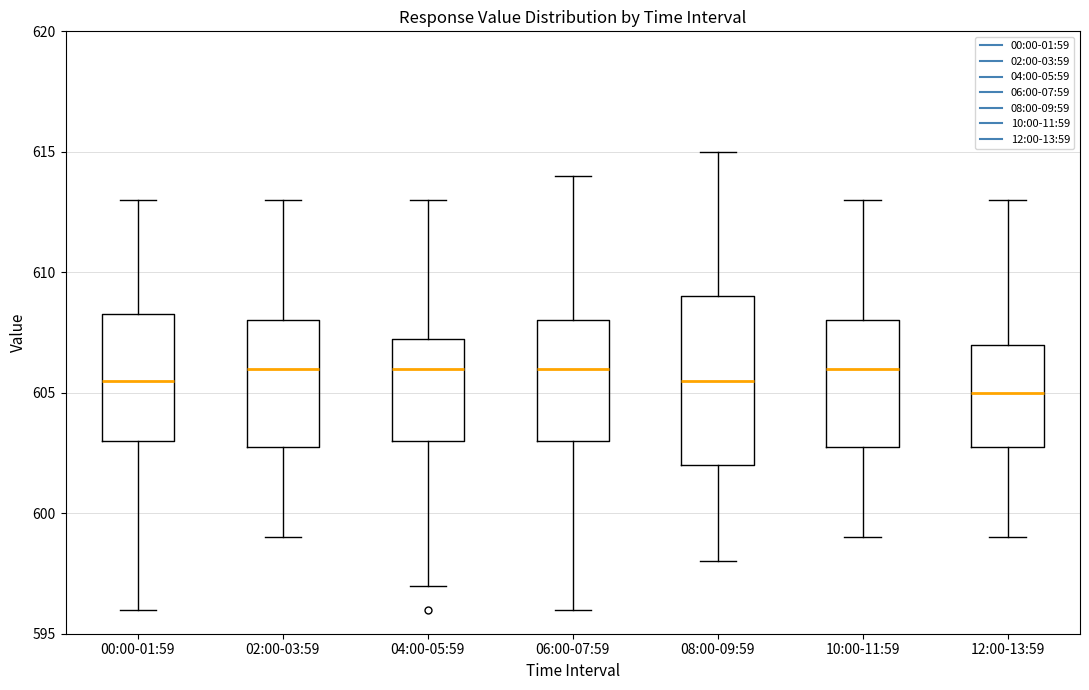

Reading left to right, transcribe this box plot: for each box, give where its median line is, the range the box spans, and where its two whiskers end, as read against the y-axis. The values are not printed on the chart, so give them approximately, as read against the axis.

00:00-01:59: median 605.5, box 603.0 to 608.5, whiskers 596.0 to 613.0
02:00-03:59: median 606.0, box 603.0 to 608.0, whiskers 599.0 to 613.0
04:00-05:59: median 606.0, box 603.0 to 607.5, whiskers 597.0 to 613.0
06:00-07:59: median 606.0, box 603.0 to 608.0, whiskers 596.0 to 614.0
08:00-09:59: median 605.5, box 602.0 to 609.0, whiskers 598.0 to 615.0
10:00-11:59: median 606.0, box 603.0 to 608.0, whiskers 599.0 to 613.0
12:00-13:59: median 605.0, box 603.0 to 607.0, whiskers 599.0 to 613.0